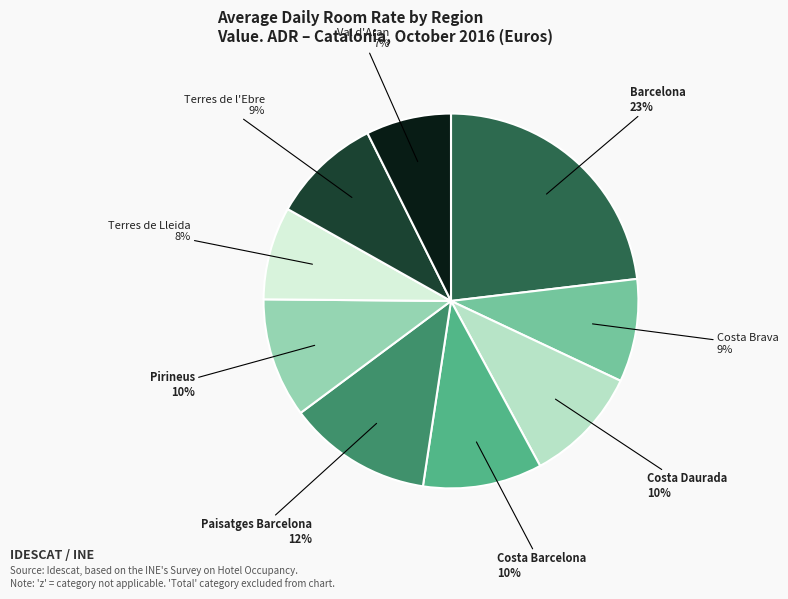

To the nearest percent, what is the difference between the largest and smallest slice percentages?

16%